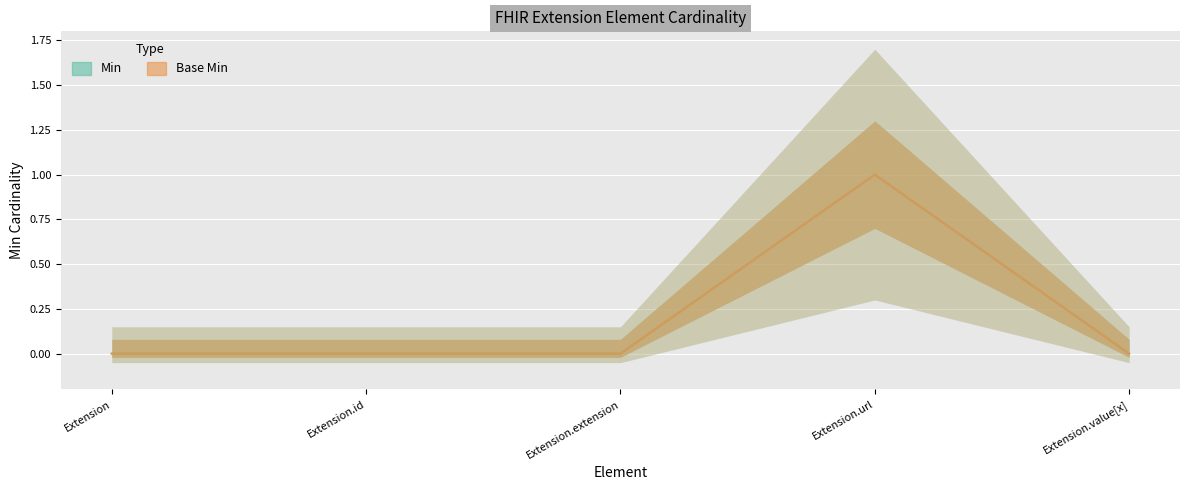

What is the label of the 2nd point from the right?

Extension.url